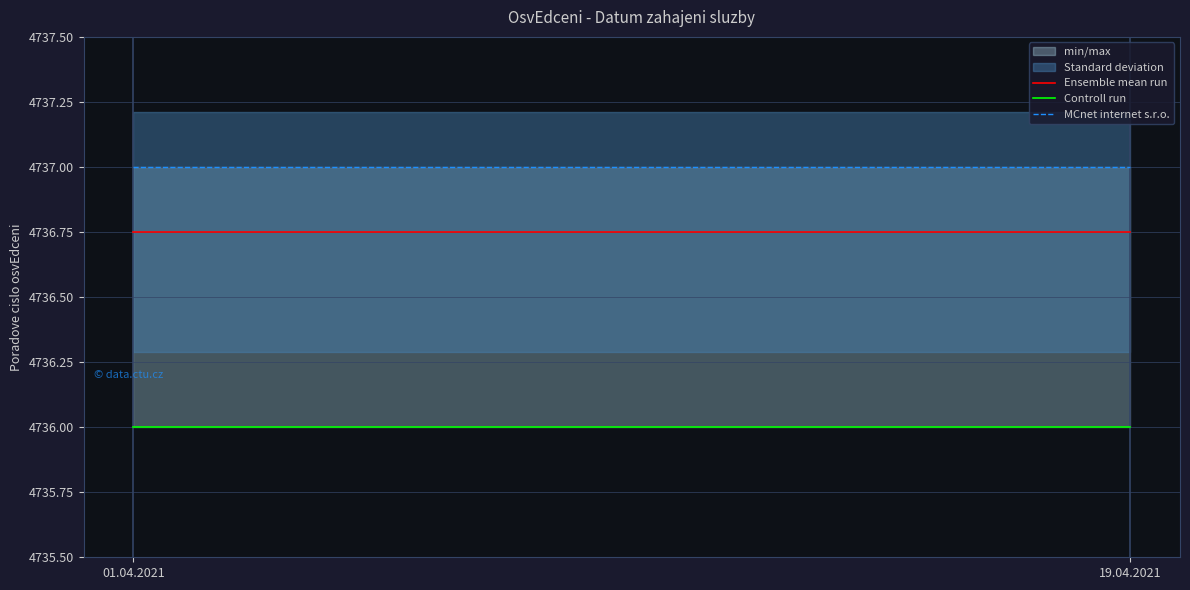

What position from the right is 01.04.2021?

2